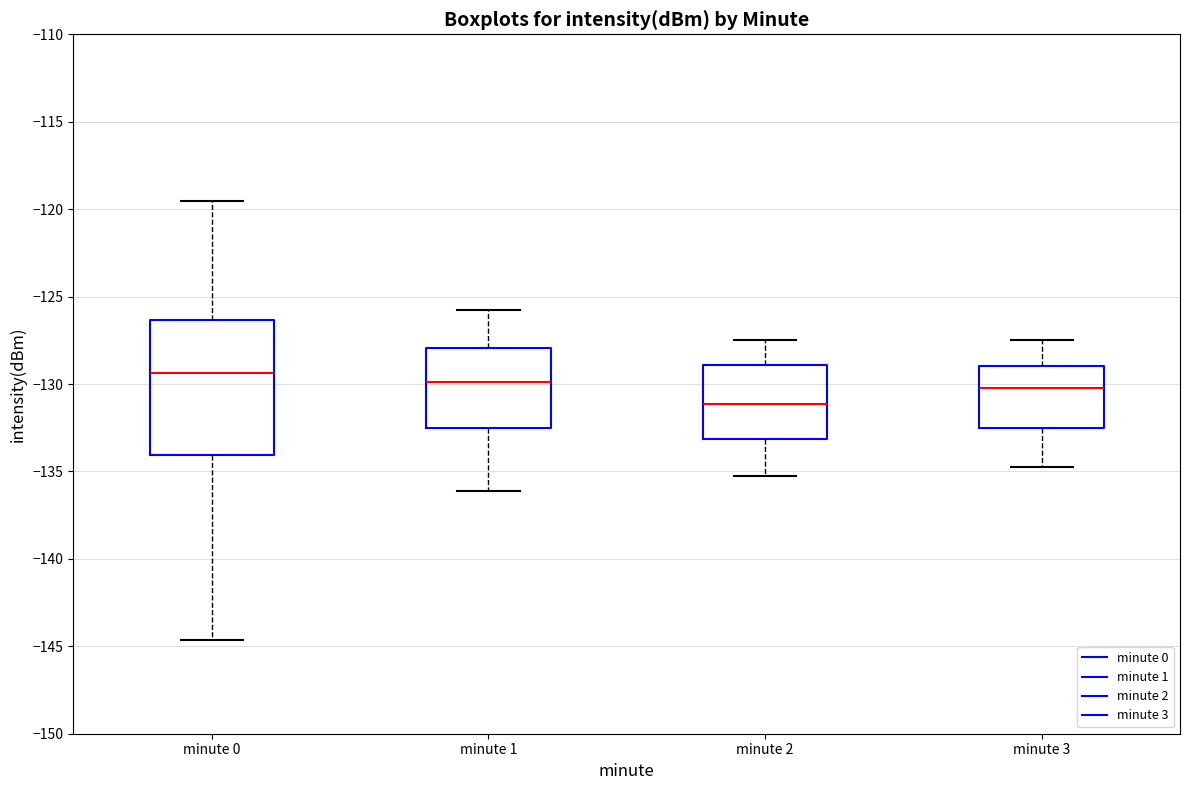

Which box is the tallest, from its lower edge to its upper edge?

minute 0